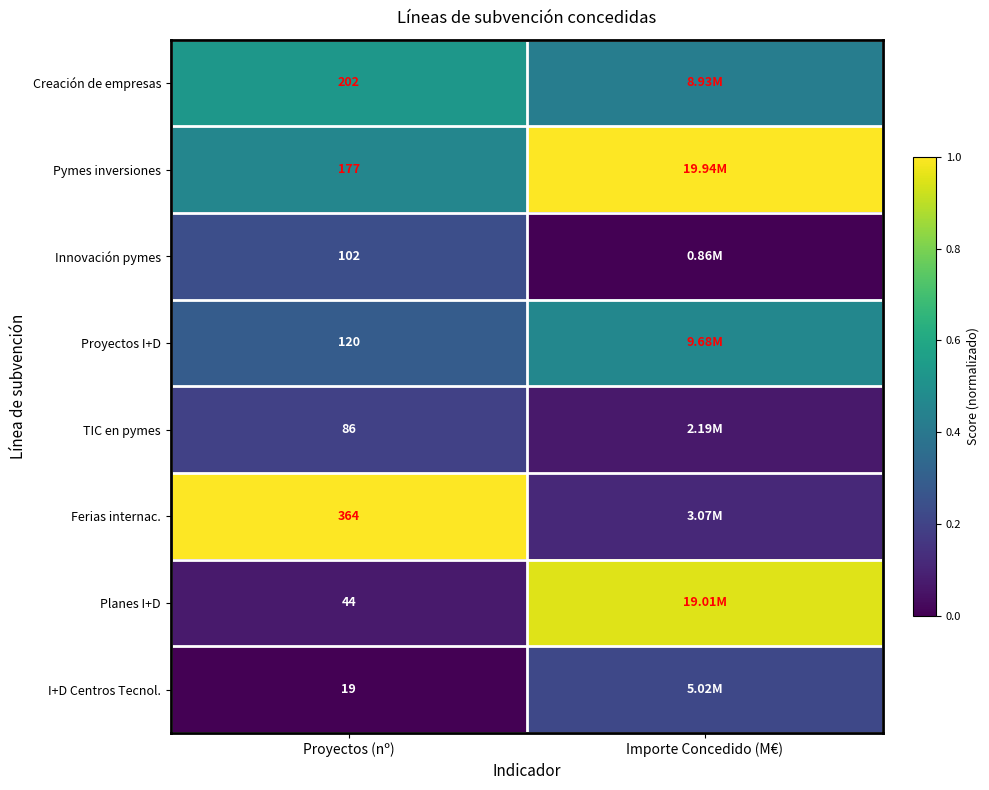

Rank the series at Proyectos (nº) from lowest to highest value.

I+D Centros Tecnol., Planes I+D, TIC en pymes, Innovación pymes, Proyectos I+D, Pymes inversiones, Creación de empresas, Ferias internac.